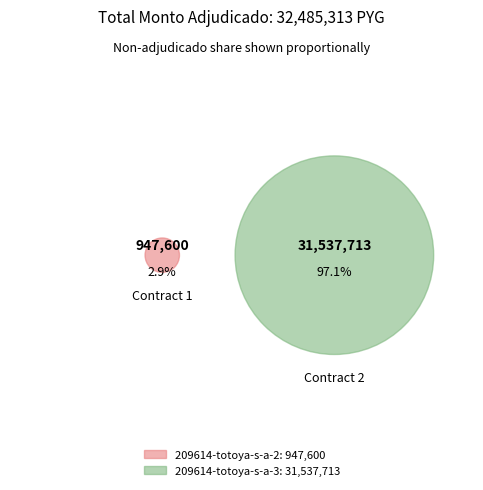

How many slices are in this pie chart?

2